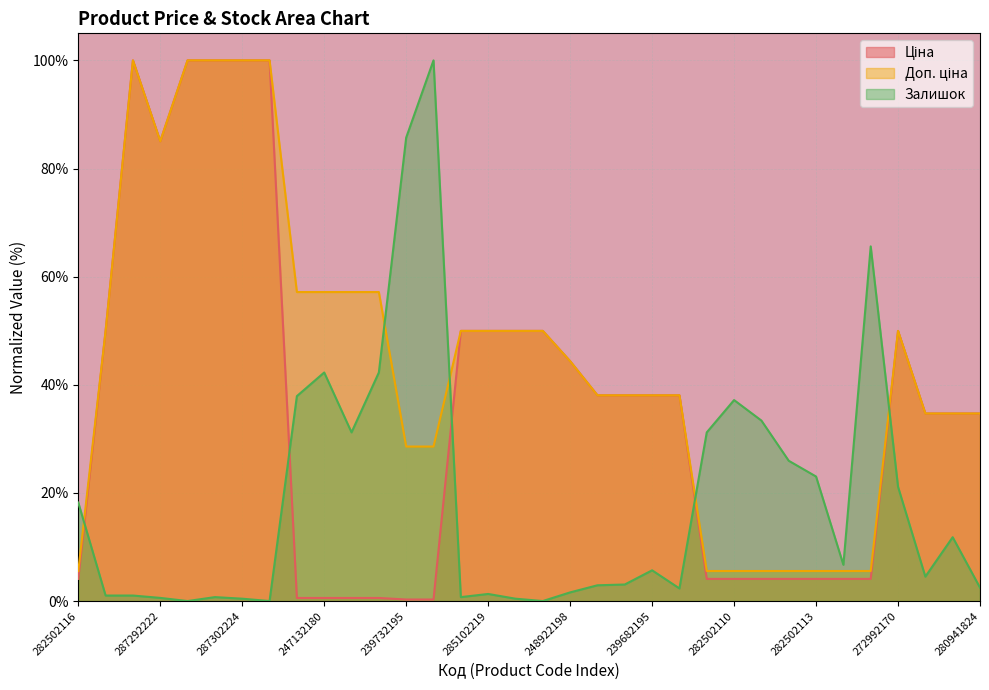

Count the number of categories in the chart.

34